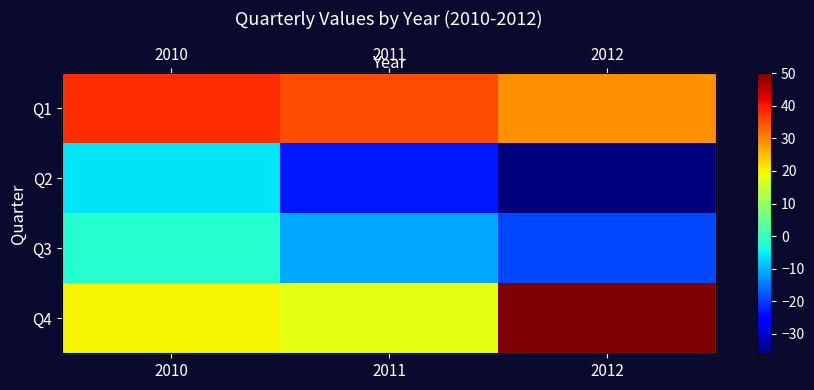

Which series changed the most between 2011 and 2012?

Q4